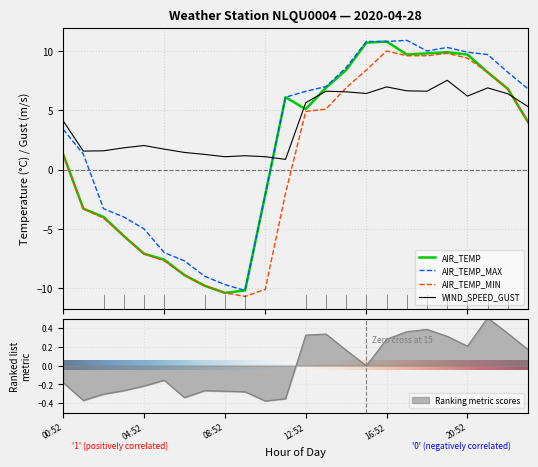

The value of WIND_SPEED_GUST at 15:52 is 10.7. True or false?

False